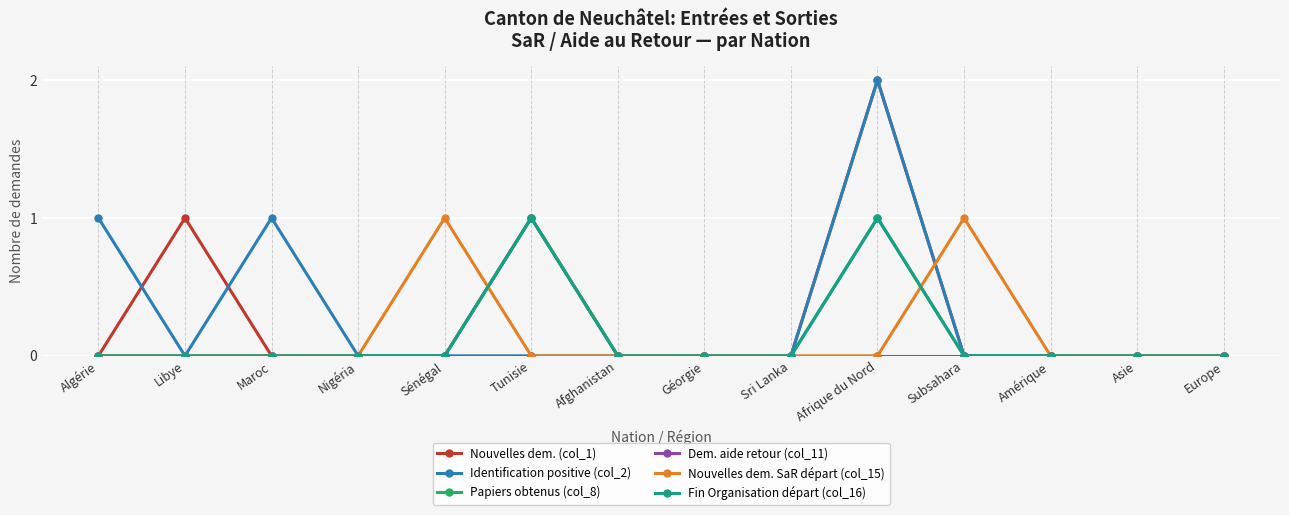

Reading left to right, transcribe all the data shown in this chart.

Nouvelles dem. (col_1): Algérie=0	Libye=1	Maroc=0	Nigéria=0	Sénégal=0	Tunisie=1	Afghanistan=0	Géorgie=0	Sri Lanka=0	Afrique du Nord=2	Subsahara=0	Amérique=0	Asie=0	Europe=0
Identification positive (col_2): Algérie=1	Libye=0	Maroc=1	Nigéria=0	Sénégal=0	Tunisie=0	Afghanistan=0	Géorgie=0	Sri Lanka=0	Afrique du Nord=2	Subsahara=0	Amérique=0	Asie=0	Europe=0
Papiers obtenus (col_8): Algérie=0	Libye=0	Maroc=0	Nigéria=0	Sénégal=0	Tunisie=1	Afghanistan=0	Géorgie=0	Sri Lanka=0	Afrique du Nord=1	Subsahara=0	Amérique=0	Asie=0	Europe=0
Dem. aide retour (col_11): Algérie=0	Libye=0	Maroc=0	Nigéria=0	Sénégal=0	Tunisie=0	Afghanistan=0	Géorgie=0	Sri Lanka=0	Afrique du Nord=0	Subsahara=0	Amérique=0	Asie=0	Europe=0
Nouvelles dem. SaR départ (col_15): Algérie=0	Libye=0	Maroc=0	Nigéria=0	Sénégal=1	Tunisie=0	Afghanistan=0	Géorgie=0	Sri Lanka=0	Afrique du Nord=0	Subsahara=1	Amérique=0	Asie=0	Europe=0
Fin Organisation départ (col_16): Algérie=0	Libye=0	Maroc=0	Nigéria=0	Sénégal=0	Tunisie=1	Afghanistan=0	Géorgie=0	Sri Lanka=0	Afrique du Nord=1	Subsahara=0	Amérique=0	Asie=0	Europe=0